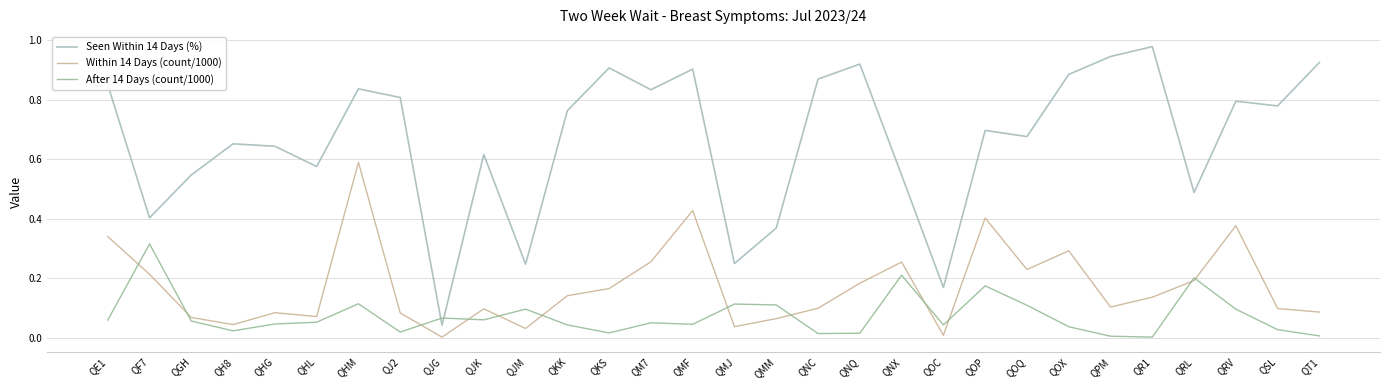

Which label corresponds to the largest value in the chart?

QR1